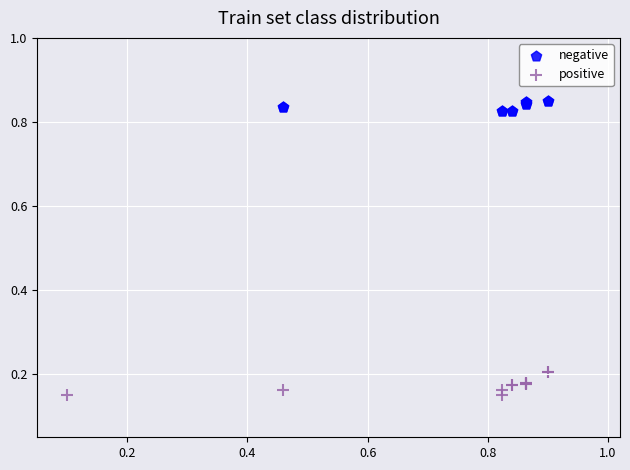

Which series contains the highest Y value?

negative